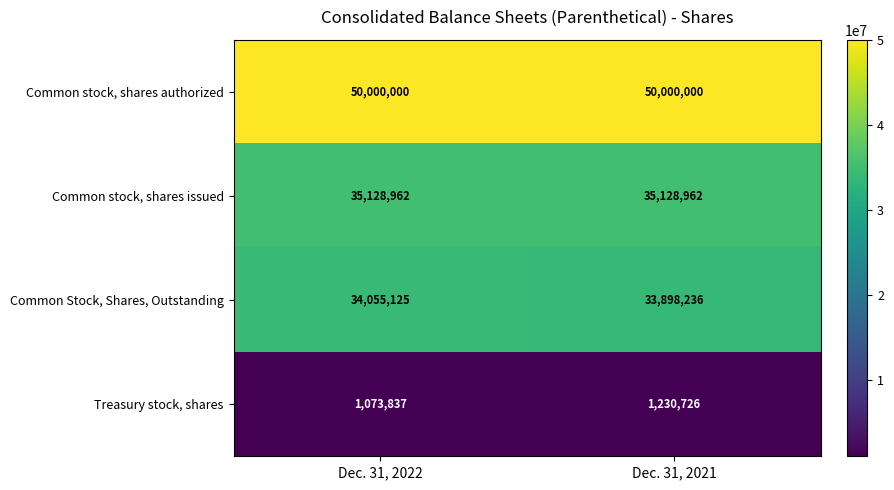

Is it true that Common stock, shares authorized equals 21956270 at Dec. 31, 2022?

False